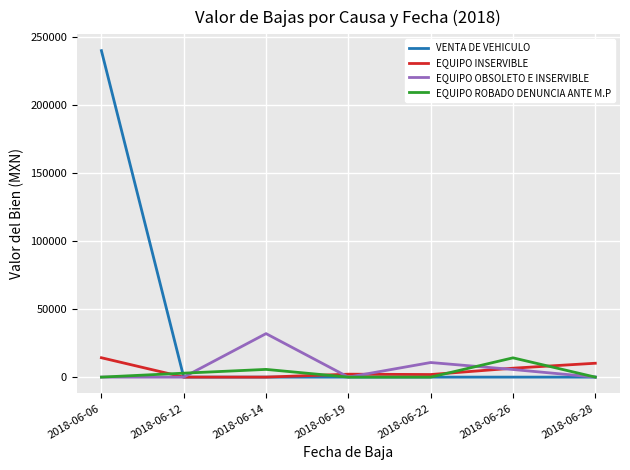

Which series has the largest total across all categories?

VENTA DE VEHICULO